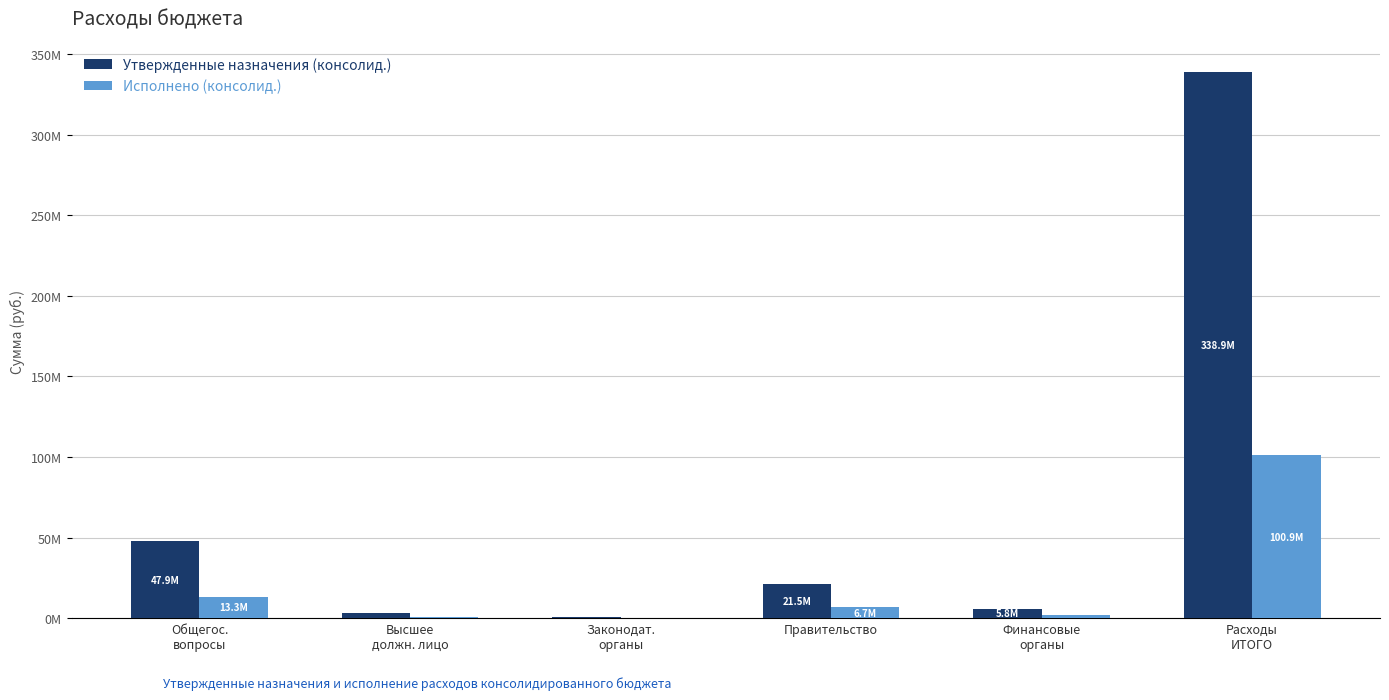

At which label does Исполнено (консолид.) reach its minimum?

Законодат.
органы